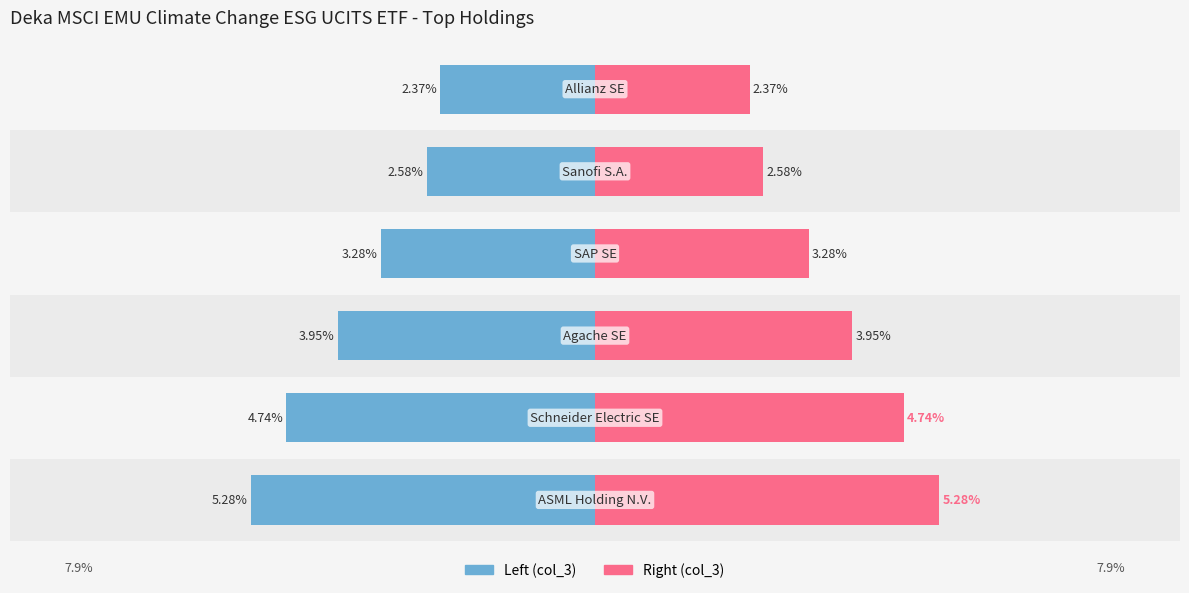

How many values in the Left (col_3) series are below -3?

4